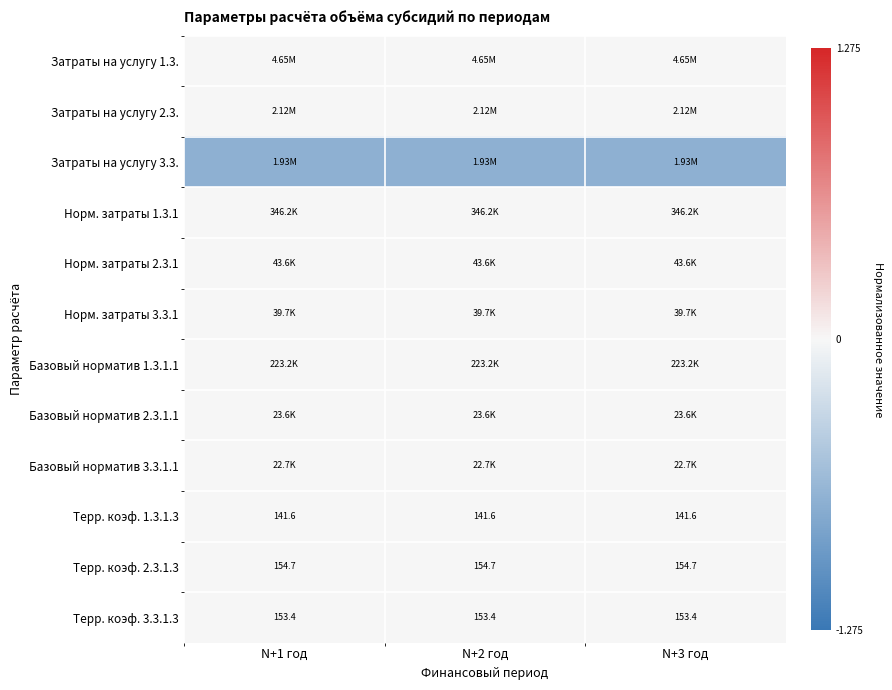

Where is Базовый норматив 3.3.1.1 nearest to the value 0?

N+1 год